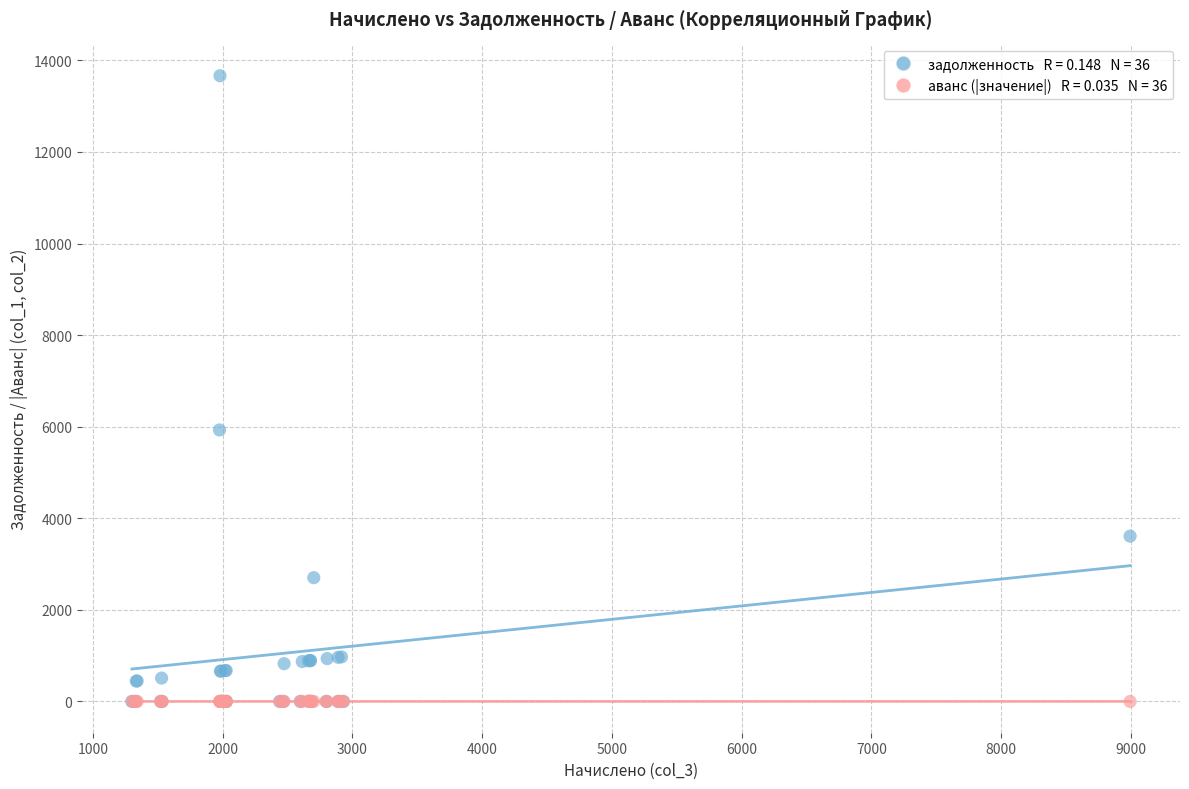

Across all series, what Y value is closest to 6832?

5928.7